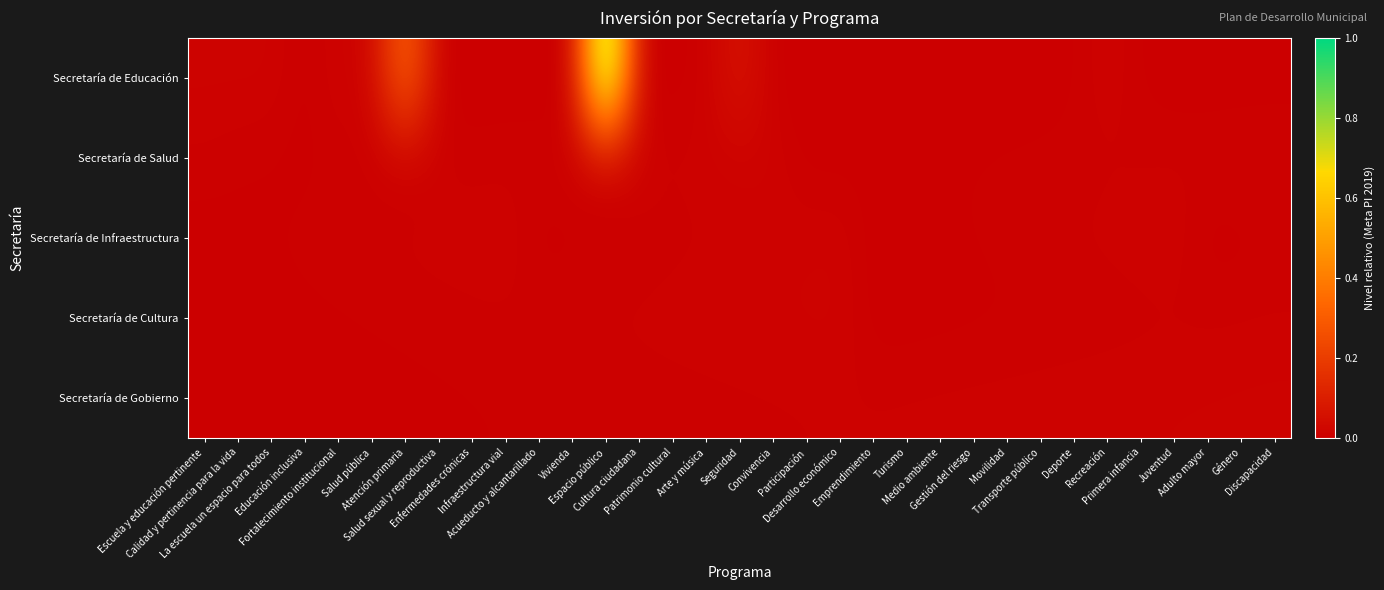

Reading left to right, extract all data points from this chart.

Secretaría de Educación: Escuela y educación pertinente=0.0	Calidad y pertinencia para la vida=0.0	La escuela un espacio para todos=0.0	Educación inclusiva=0.0	Fortalecimiento institucional=0.0	Salud pública=0.0	Atención primaria=0.3	Salud sexual y reproductiva=0.0	Enfermedades crónicas=0.0	Infraestructura vial=0.0	Acueducto y alcantarillado=0.0	Vivienda=0.0	Espacio público=1.0	Cultura ciudadana=0.0	Patrimonio cultural=0.0	Arte y música=0.0	Seguridad=0.1	Convivencia=0.0	Participación=0.0	Desarrollo económico=0.0	Emprendimiento=0.0	Turismo=0.0	Medio ambiente=0.0	Gestión del riesgo=0.0	Movilidad=0.0	Transporte público=0.0	Deporte=0.0	Recreación=0.0	Primera infancia=0.0	Juventud=0.0	Adulto mayor=0.0	Género=0.0	Discapacidad=0.0
Secretaría de Salud: Escuela y educación pertinente=0.0	Calidad y pertinencia para la vida=0.0	La escuela un espacio para todos=0.0	Educación inclusiva=0.0	Fortalecimiento institucional=0.0	Salud pública=0.0	Atención primaria=0.0	Salud sexual y reproductiva=0.0	Enfermedades crónicas=0.0	Infraestructura vial=0.0	Acueducto y alcantarillado=0.0	Vivienda=0.0	Espacio público=0.0	Cultura ciudadana=0.0	Patrimonio cultural=0.0	Arte y música=0.0	Seguridad=0.0	Convivencia=0.0	Participación=0.0	Desarrollo económico=0.0	Emprendimiento=0.0	Turismo=0.0	Medio ambiente=0.0	Gestión del riesgo=0.0	Movilidad=0.0	Transporte público=0.0	Deporte=0.0	Recreación=0.0	Primera infancia=0.0	Juventud=0.0	Adulto mayor=0.0	Género=0.0	Discapacidad=0.0
Secretaría de Infraestructura: Escuela y educación pertinente=0.0	Calidad y pertinencia para la vida=0.0	La escuela un espacio para todos=0.0	Educación inclusiva=0.0	Fortalecimiento institucional=0.0	Salud pública=0.0	Atención primaria=0.0	Salud sexual y reproductiva=0.0	Enfermedades crónicas=0.0	Infraestructura vial=0.0	Acueducto y alcantarillado=0.0	Vivienda=0.0	Espacio público=0.0	Cultura ciudadana=0.0	Patrimonio cultural=0.0	Arte y música=0.0	Seguridad=0.0	Convivencia=0.0	Participación=0.0	Desarrollo económico=0.0	Emprendimiento=0.0	Turismo=0.0	Medio ambiente=0.0	Gestión del riesgo=0.0	Movilidad=0.0	Transporte público=0.0	Deporte=0.0	Recreación=0.0	Primera infancia=0.0	Juventud=0.0	Adulto mayor=0.0	Género=0.0	Discapacidad=0.0
Secretaría de Cultura: Escuela y educación pertinente=0.0	Calidad y pertinencia para la vida=0.0	La escuela un espacio para todos=0.0	Educación inclusiva=0.0	Fortalecimiento institucional=0.0	Salud pública=0.0	Atención primaria=0.0	Salud sexual y reproductiva=0.0	Enfermedades crónicas=0.0	Infraestructura vial=0.0	Acueducto y alcantarillado=0.0	Vivienda=0.0	Espacio público=0.0	Cultura ciudadana=0.0	Patrimonio cultural=0.0	Arte y música=0.0	Seguridad=0.0	Convivencia=0.0	Participación=0.0	Desarrollo económico=0.0	Emprendimiento=0.0	Turismo=0.0	Medio ambiente=0.0	Gestión del riesgo=0.0	Movilidad=0.0	Transporte público=0.0	Deporte=0.0	Recreación=0.0	Primera infancia=0.0	Juventud=0.0	Adulto mayor=0.0	Género=0.0	Discapacidad=0.0
Secretaría de Gobierno: Escuela y educación pertinente=0.0	Calidad y pertinencia para la vida=0.0	La escuela un espacio para todos=0.0	Educación inclusiva=0.0	Fortalecimiento institucional=0.0	Salud pública=0.0	Atención primaria=0.0	Salud sexual y reproductiva=0.0	Enfermedades crónicas=0.0	Infraestructura vial=0.0	Acueducto y alcantarillado=0.0	Vivienda=0.0	Espacio público=0.0	Cultura ciudadana=0.0	Patrimonio cultural=0.0	Arte y música=0.0	Seguridad=0.0	Convivencia=0.0	Participación=0.0	Desarrollo económico=0.0	Emprendimiento=0.0	Turismo=0.0	Medio ambiente=0.0	Gestión del riesgo=0.0	Movilidad=0.0	Transporte público=0.0	Deporte=0.0	Recreación=0.0	Primera infancia=0.0	Juventud=0.0	Adulto mayor=0.0	Género=0.0	Discapacidad=0.0